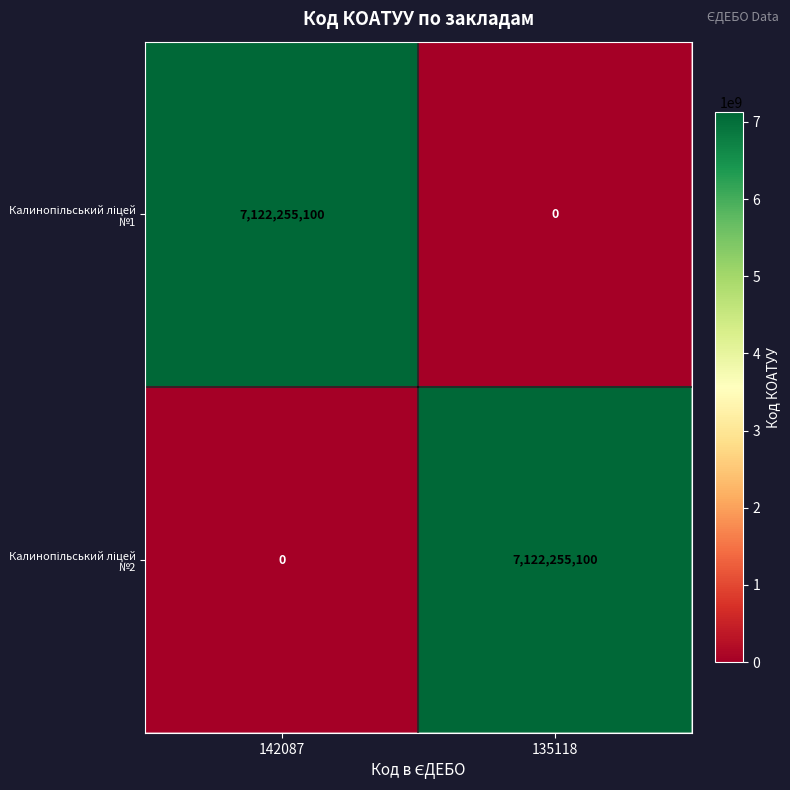

How many categories are shown in the chart?

2